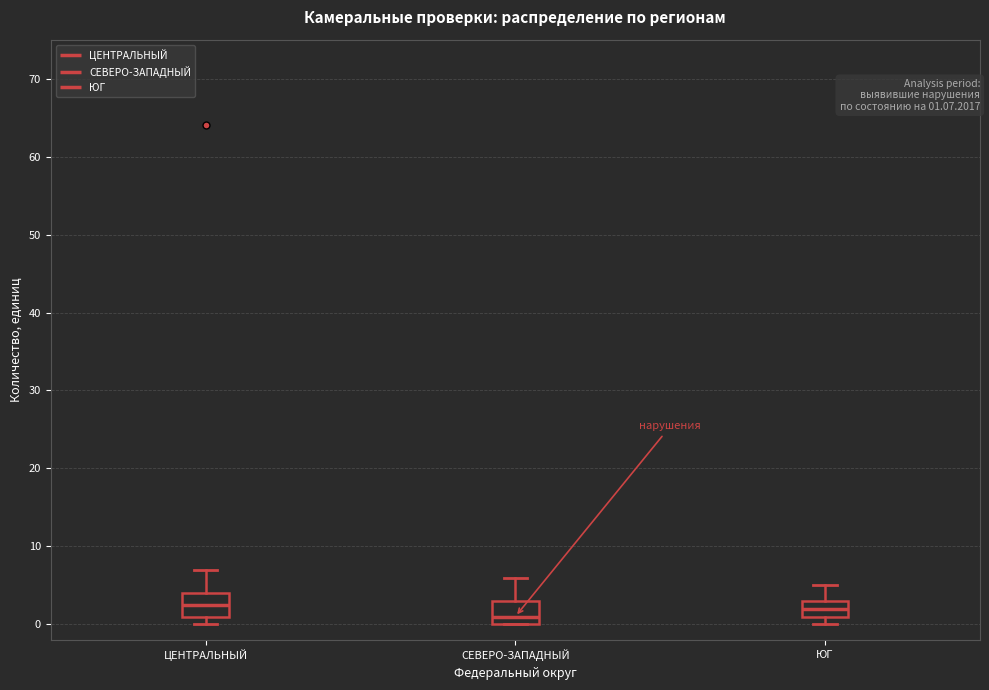

Which box has the lowest median line?

СЕВЕРО-ЗАПАДНЫЙ